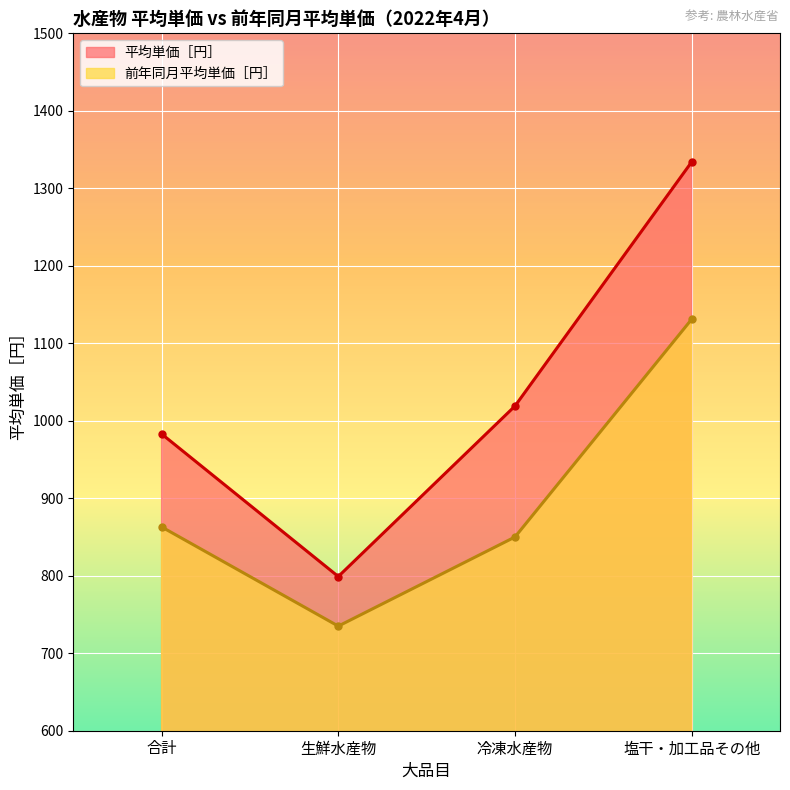

What is the highest value of the 前年同月平均単価［円］ series?

1131